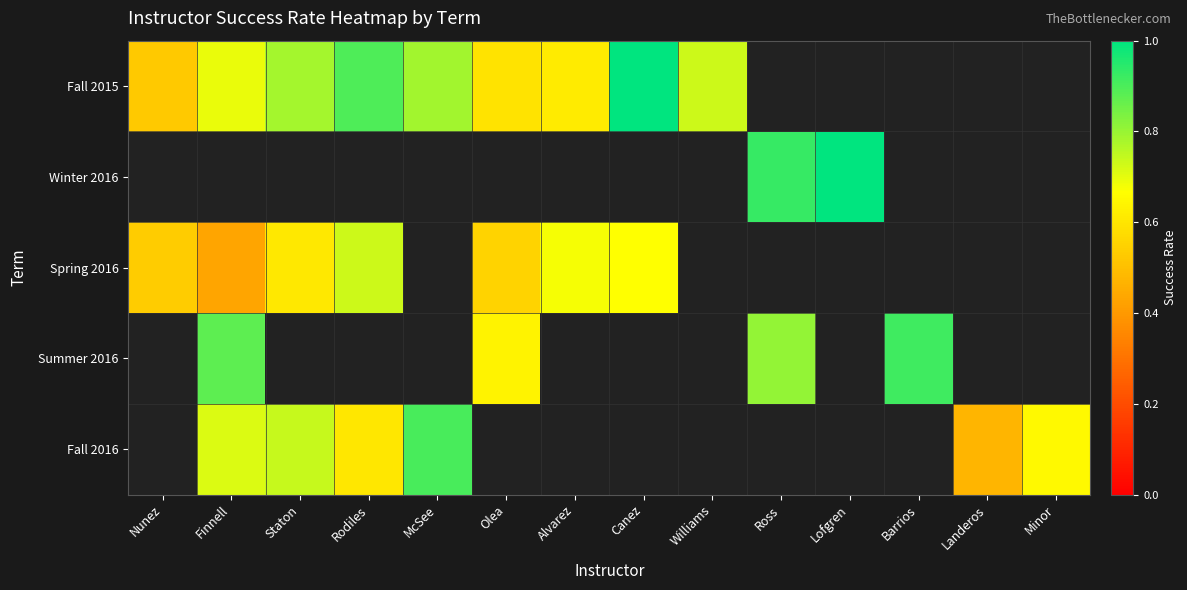

At how many categories does at least one series exceed 0?

14